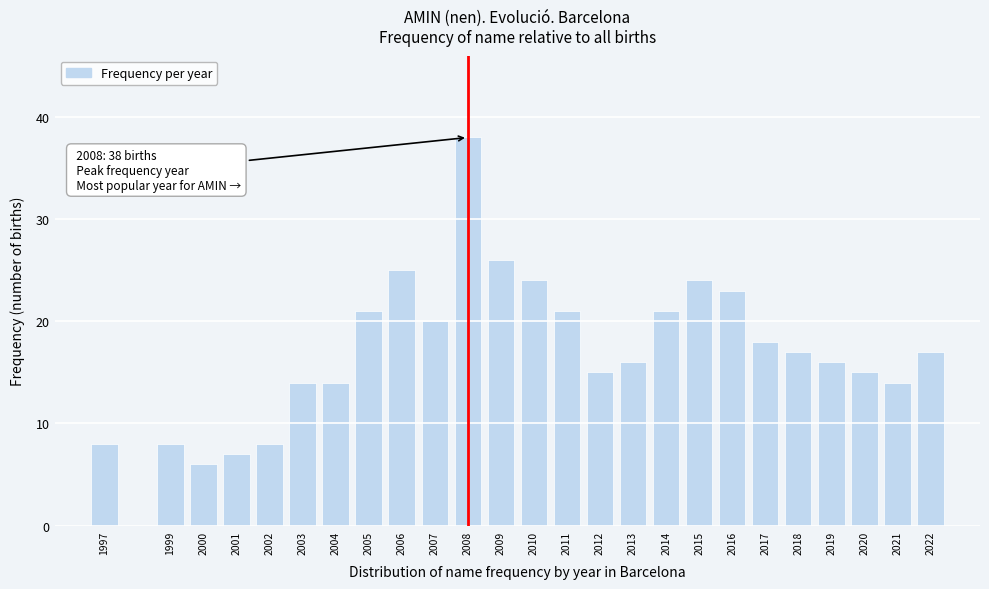

Reading left to right, what are all the values shown in this chart?

1997=8	1999=8	2000=6	2001=7	2002=8	2003=14	2004=14	2005=21	2006=25	2007=20	2008=38	2009=26	2010=24	2011=21	2012=15	2013=16	2014=21	2015=24	2016=23	2017=18	2018=17	2019=16	2020=15	2021=14	2022=17